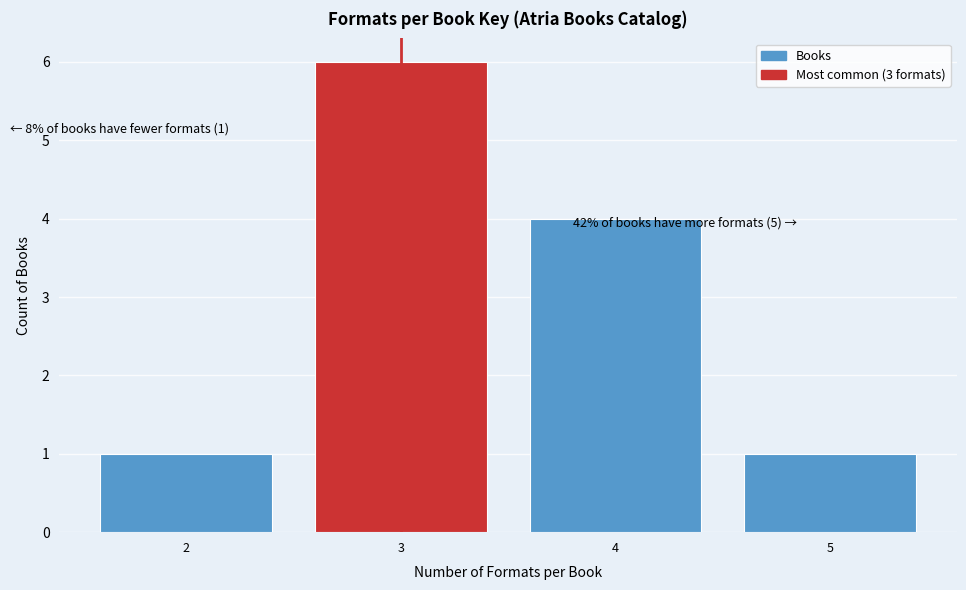

Which range on the x-axis has the tallest bar?

2.5 to 3.5